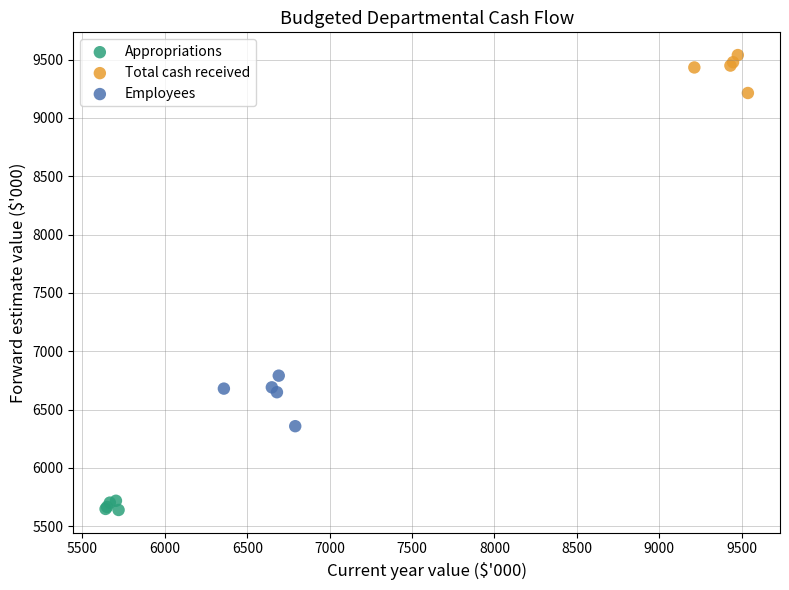

Which series has the widest spread of Y values?

Employees